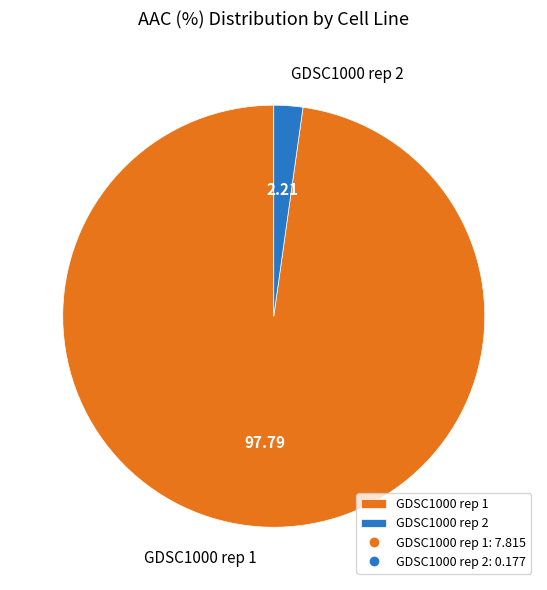

Which slice is the largest?

GDSC1000 rep 1